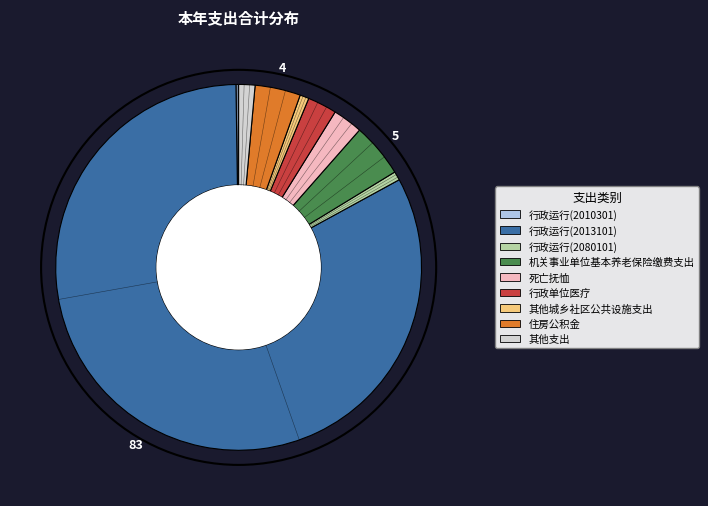

What is the ratio of the value at 其他城乡社区公共设施支出 to the value at 死亡抚恤?

0.3